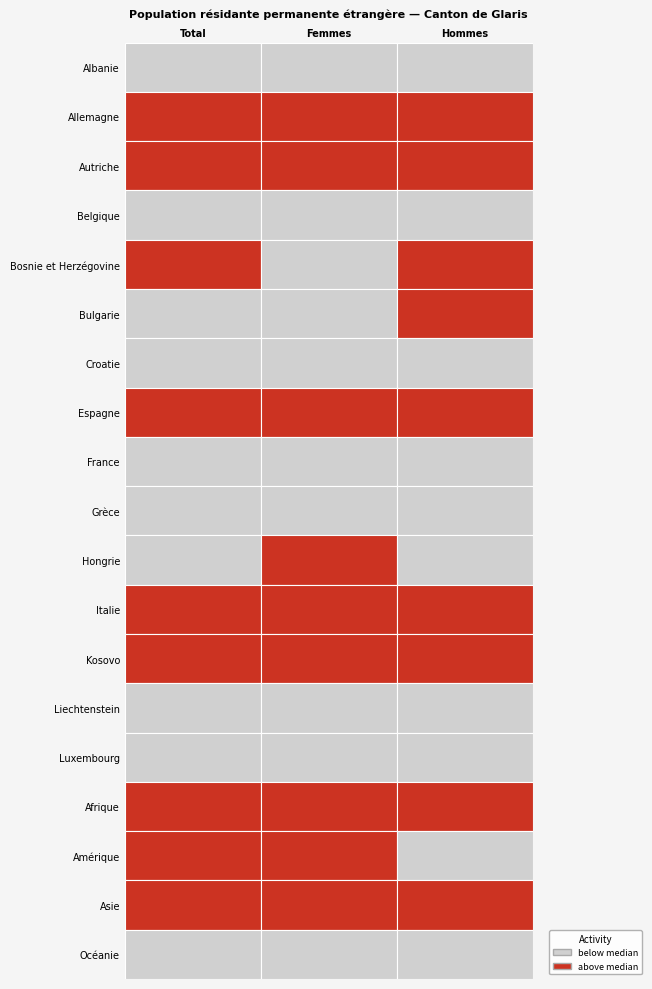

Where is Océanie nearest to the value 4?

1